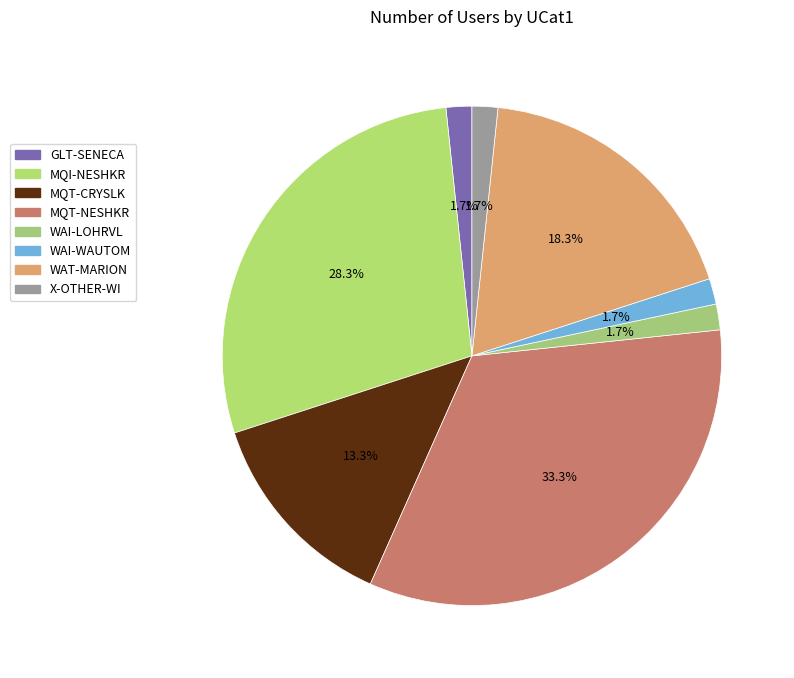

What is the ratio of the value at MQT-NESHKR to the value at WAI-LOHRVL?

20.0